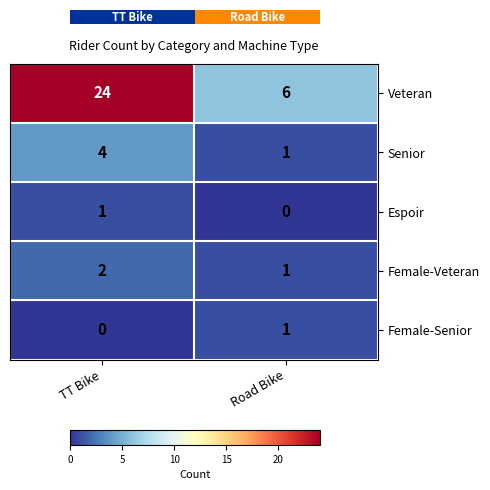

What is the difference between the Female-Senior values at Road Bike and TT Bike?

1